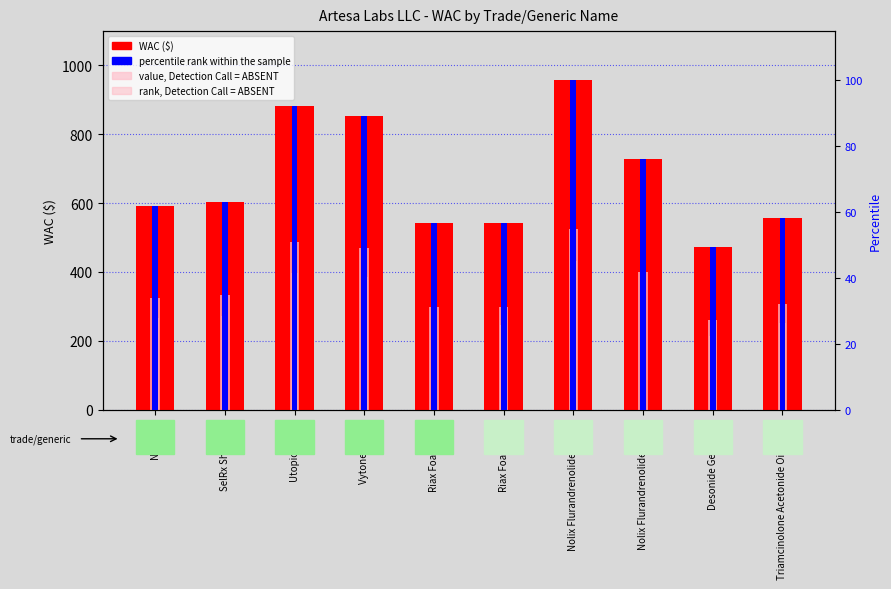

Between Utopic Cream and Triamcinolone Acetonide Ointment, which series saw the biggest shift?

WAC ($)